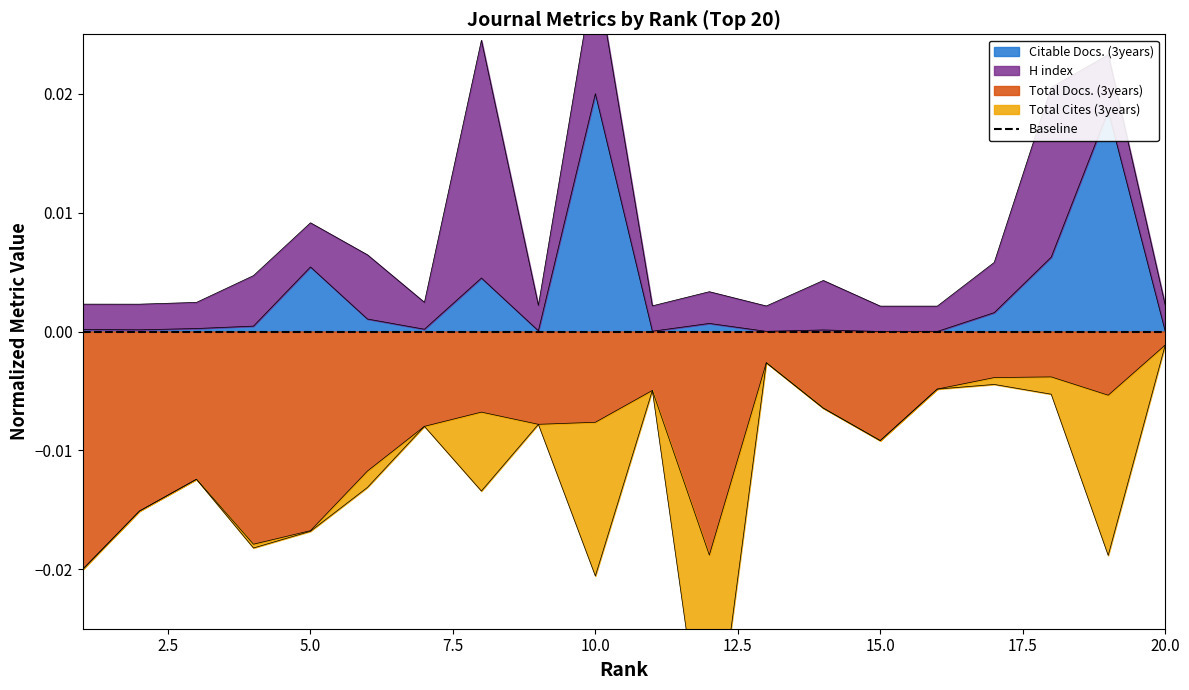

In Citable Docs. (3years), how many points are lower than both neighbors (excluding endpoints)?

5